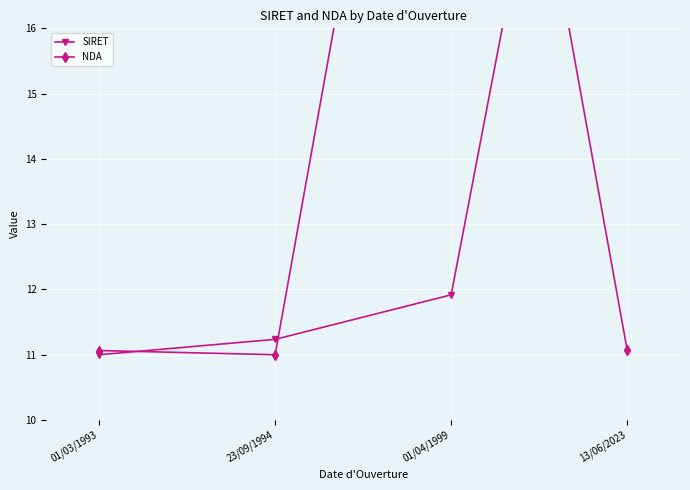

How many categories are shown in the chart?

4